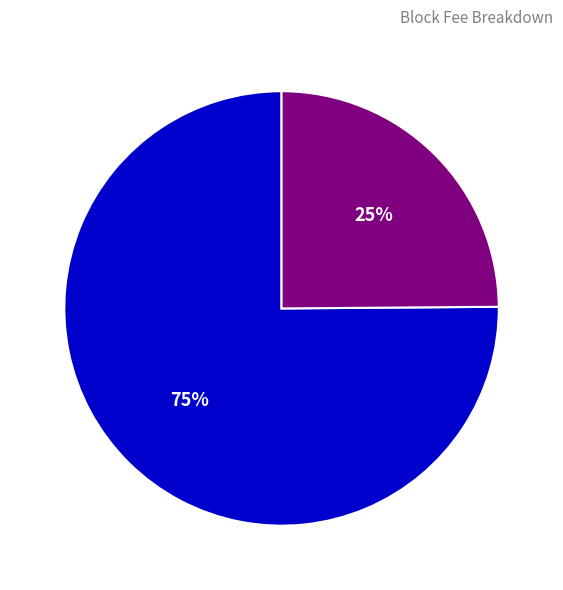

Count the number of slices in the pie.

2